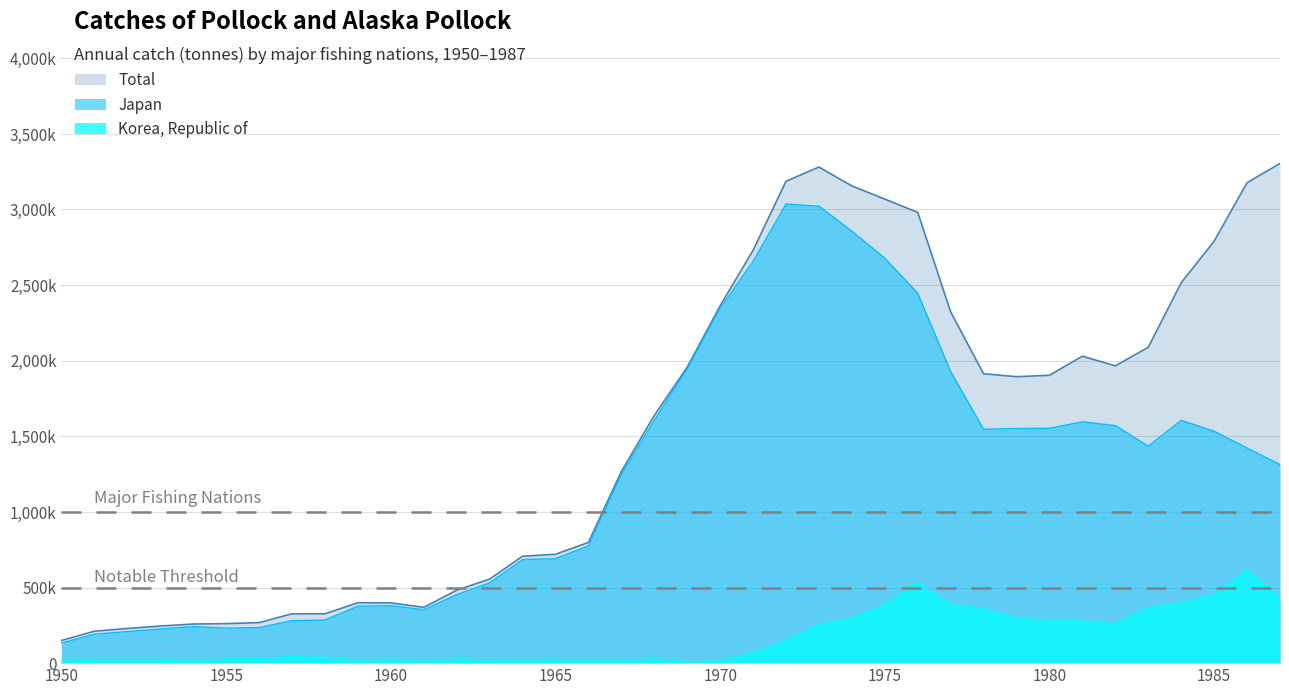

Which series has the largest total across all categories?

Total